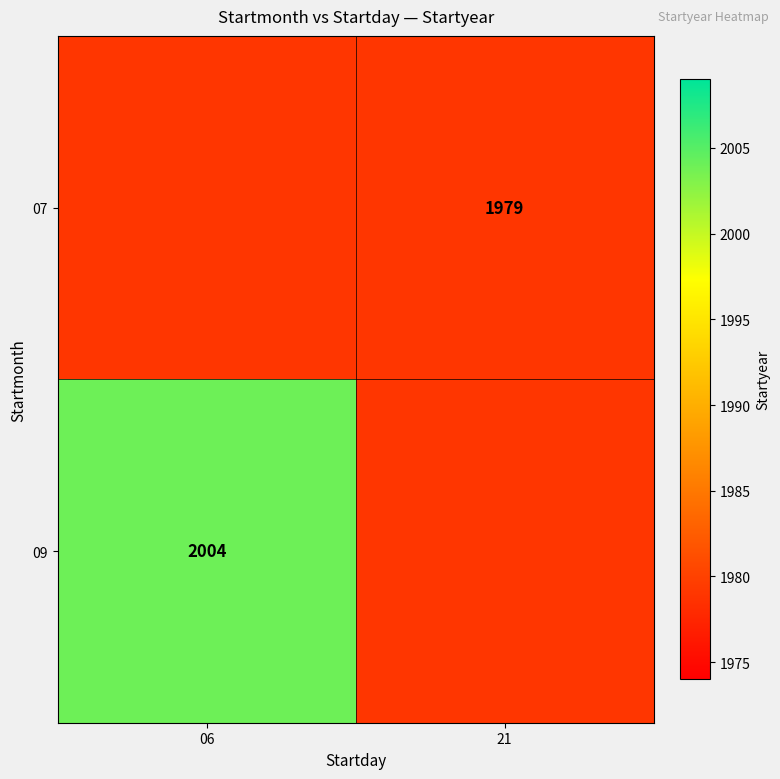

The 09 series shows 468 at 06. True or false?

False